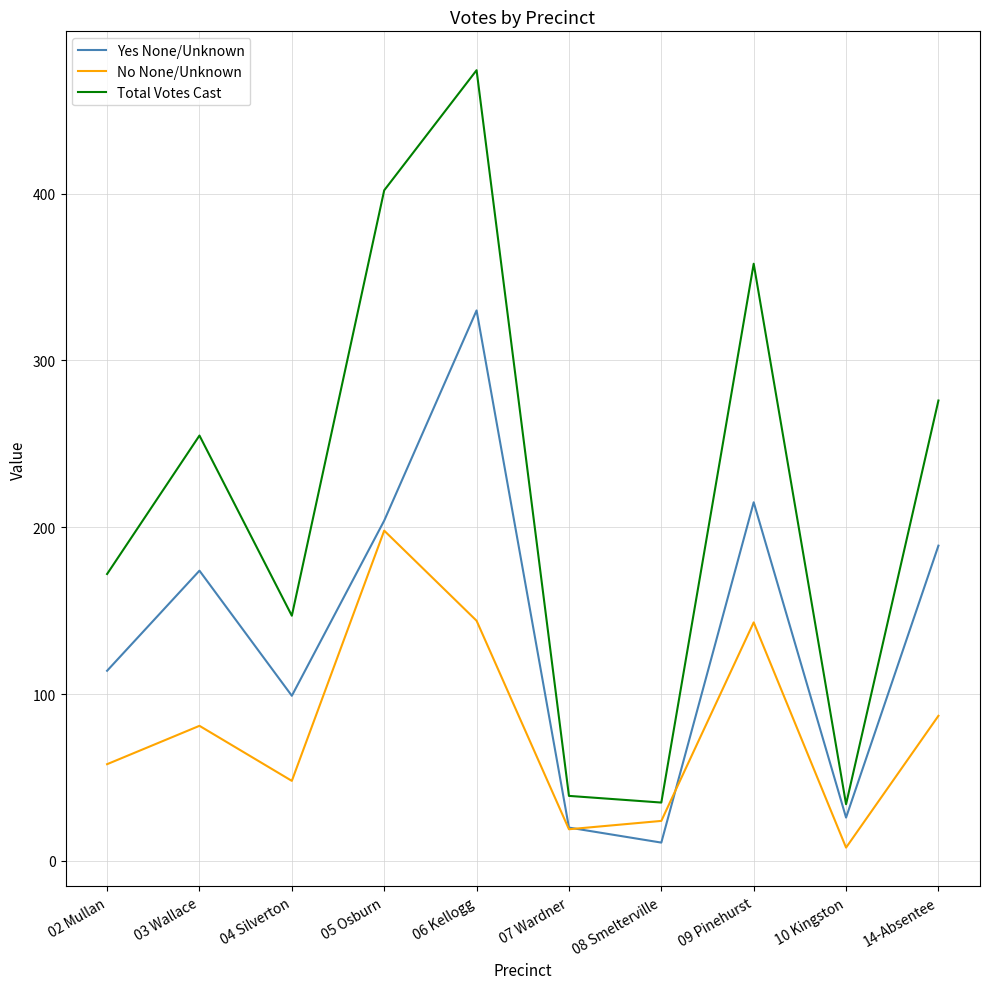

How many categories are shown in the chart?

10